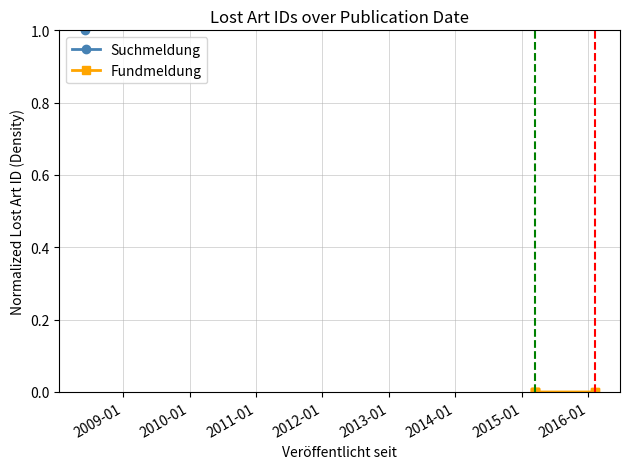

What is the label of the 2nd point from the left?

2009-01